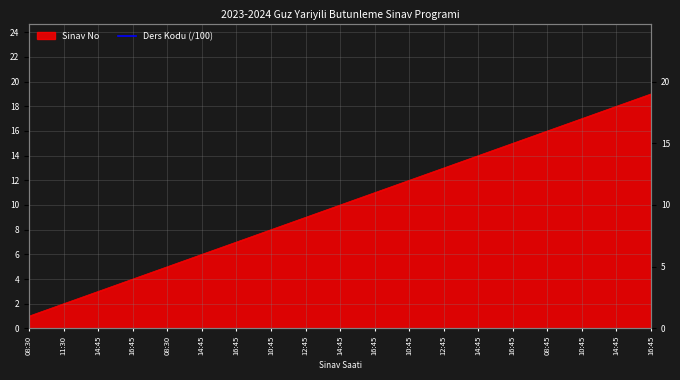

What is the label of the 10th point from the right?

14:45